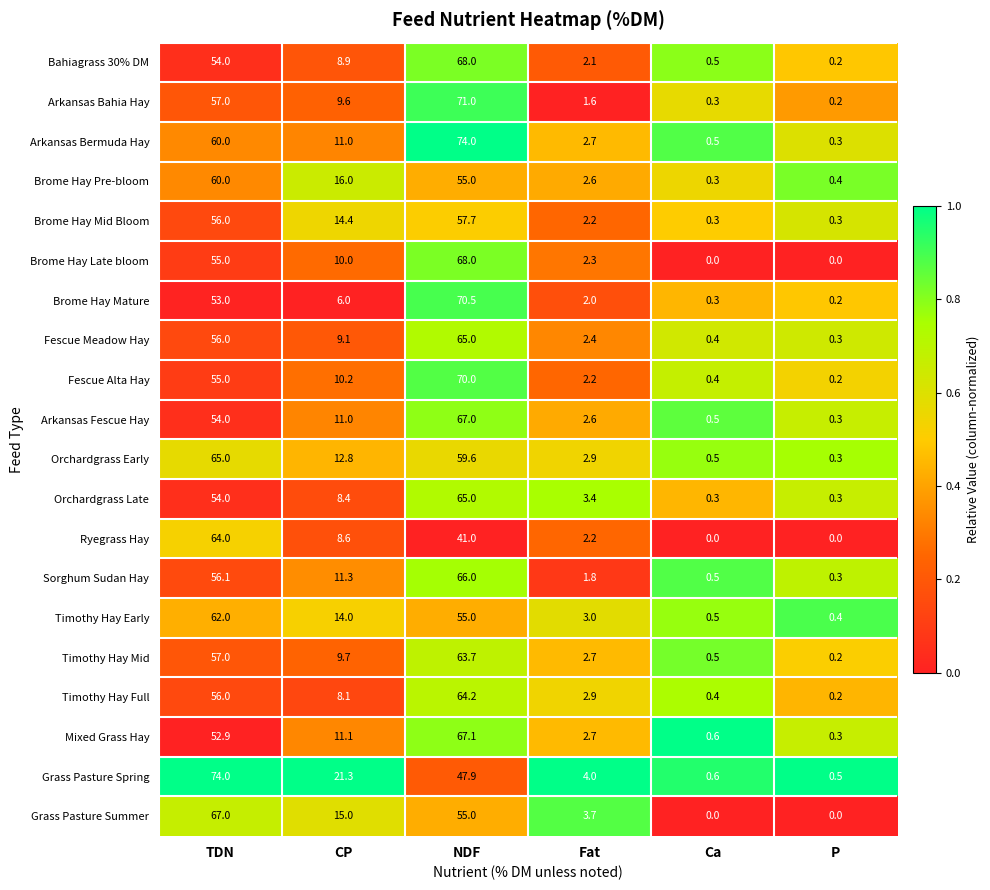

Is it true that Arkansas Bermuda Hay equals 2.7 at Fat?

True